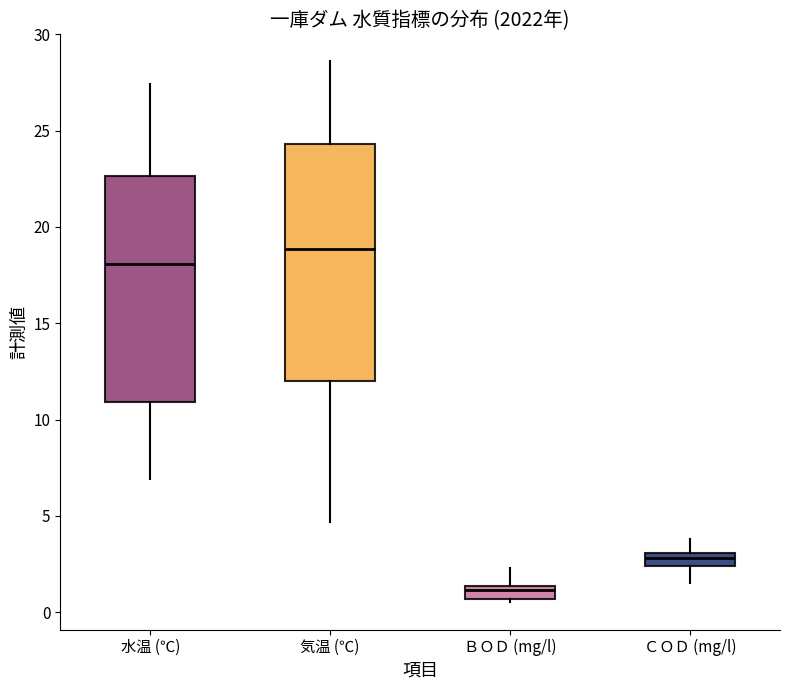

Which box's median line is the lowest?

ＢＯＤ (mg/l)